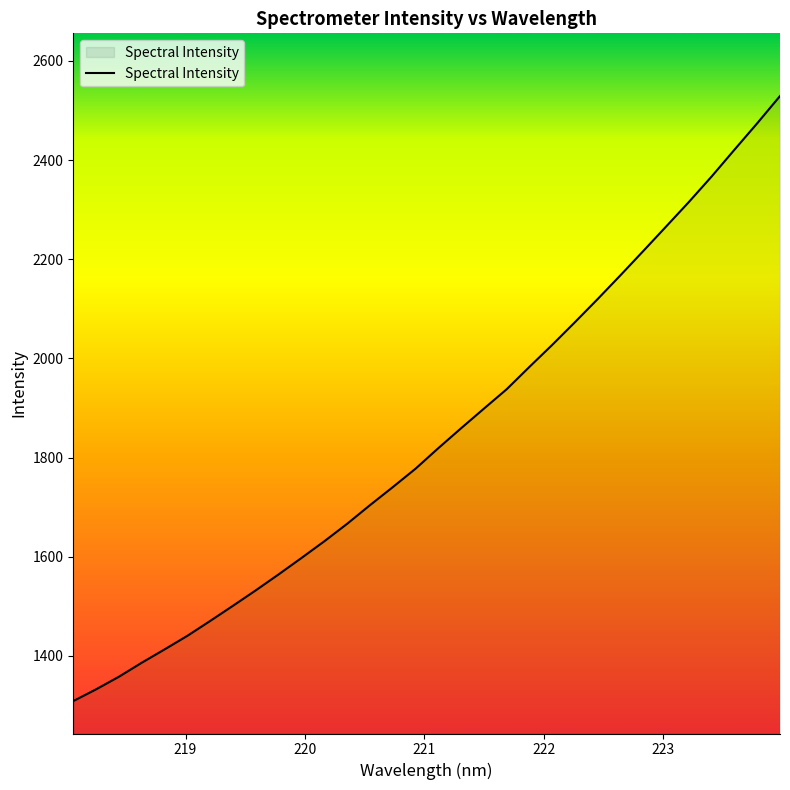

What is the difference between the maximum and minimum values?

1220.4